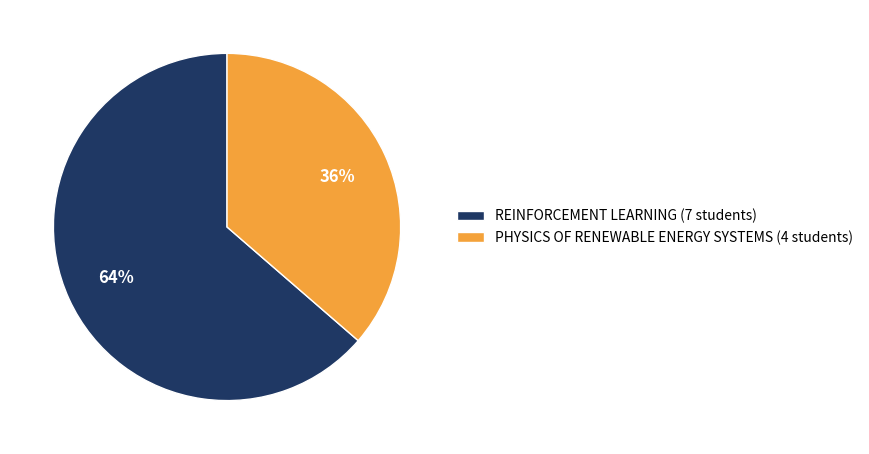

What is the smallest slice in the pie chart?

PHYSICS OF RENEWABLE ENERGY SYSTEMS